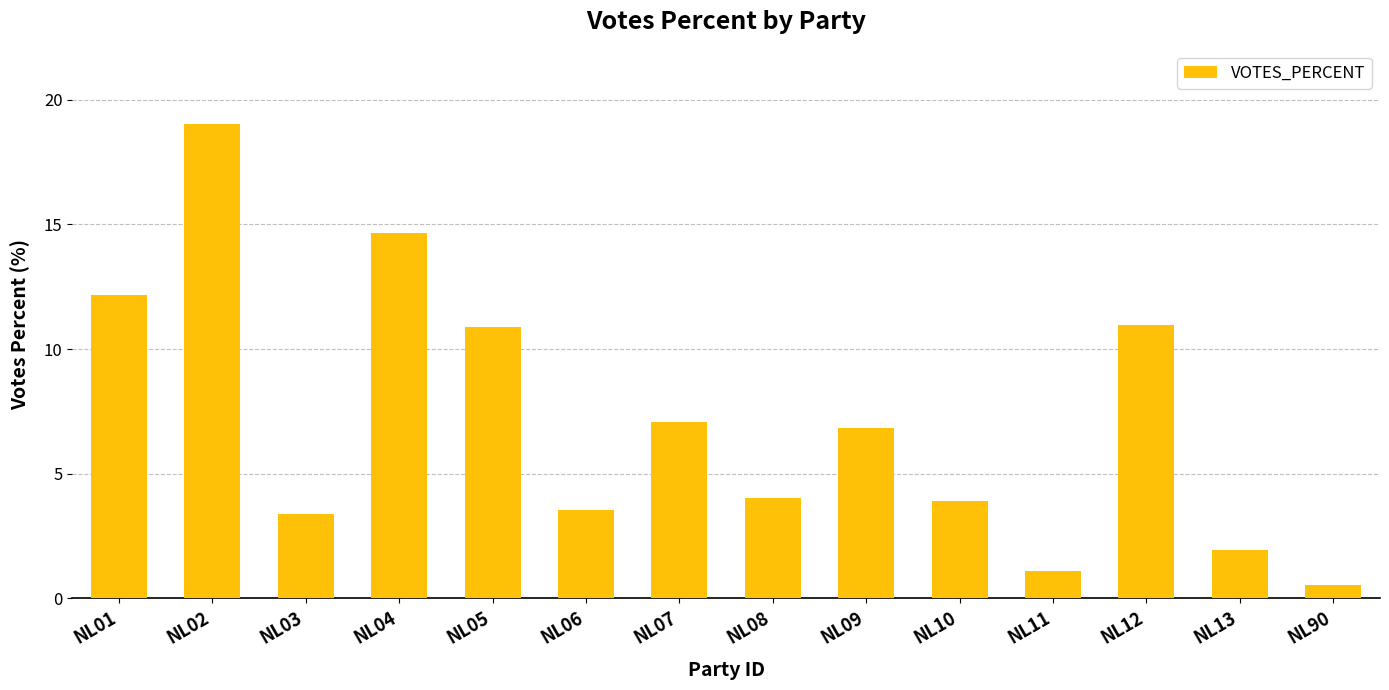

What is the change in value from NL06 to NL08?

+0.5